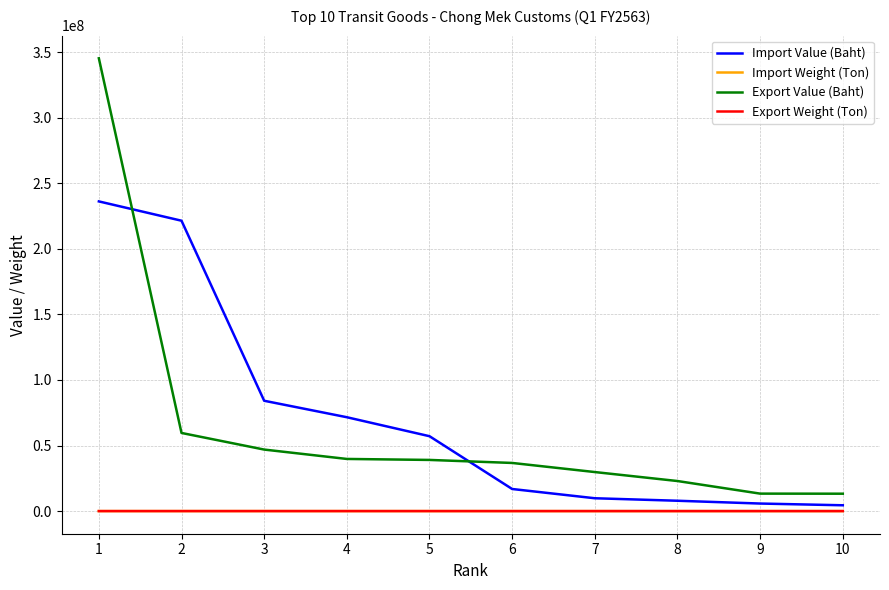

True or false: Import Value (Baht) has a value of 35930482.9 at 4.

False